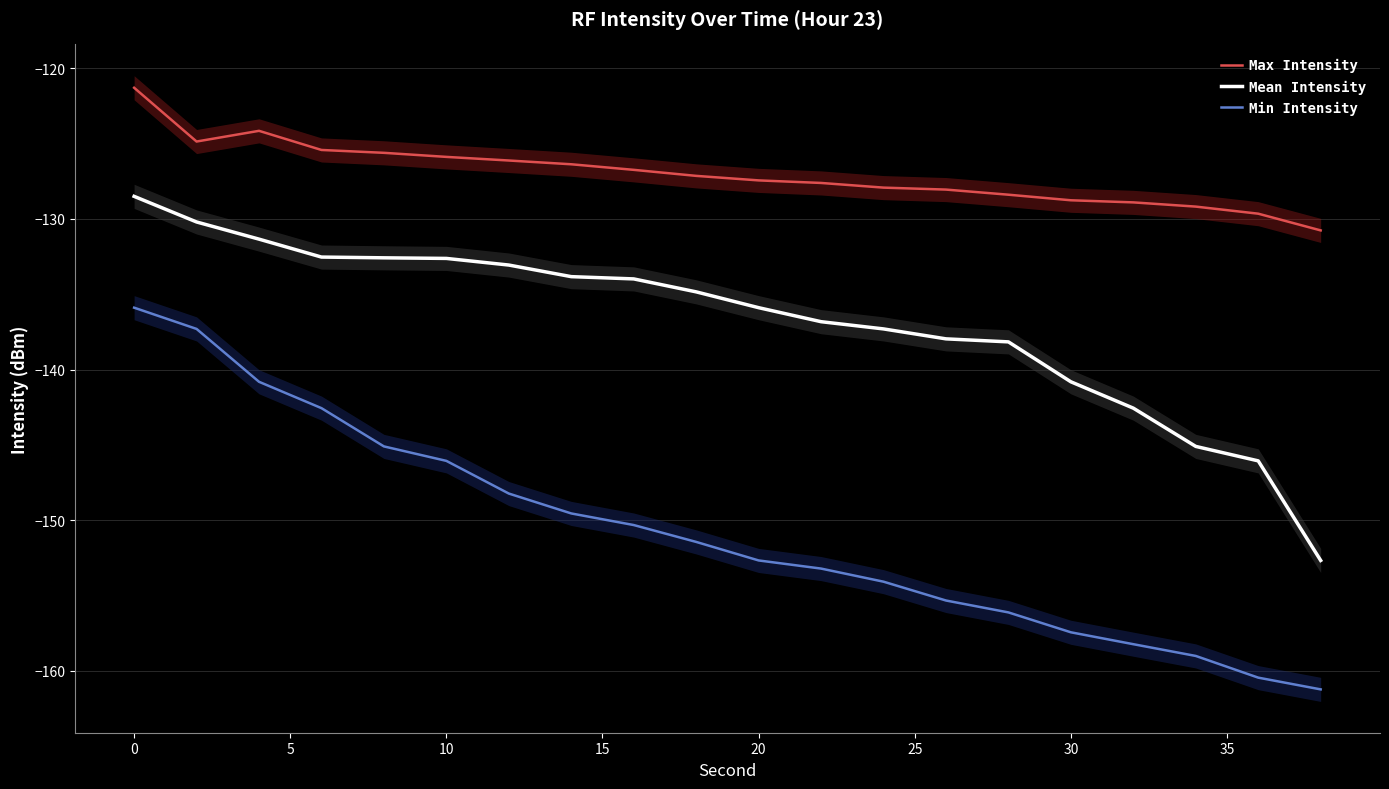

True or false: Max Intensity and Mean Intensity intersect in this chart.

False